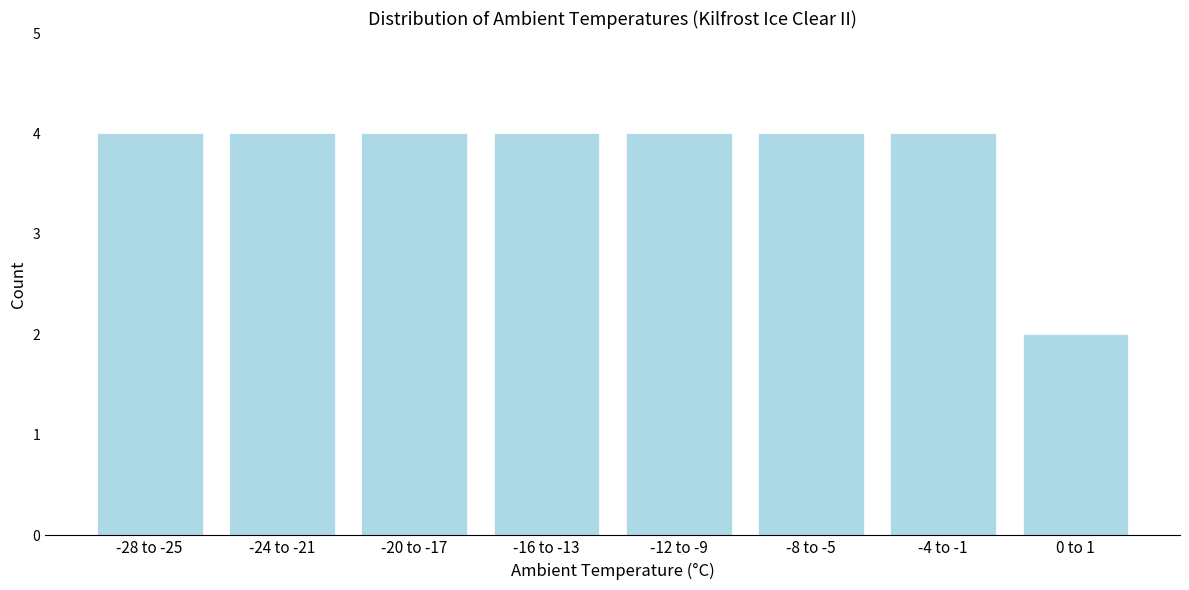

Reading left to right, what are all the values shown in this chart?

4	4	4	4	4	4	4	2